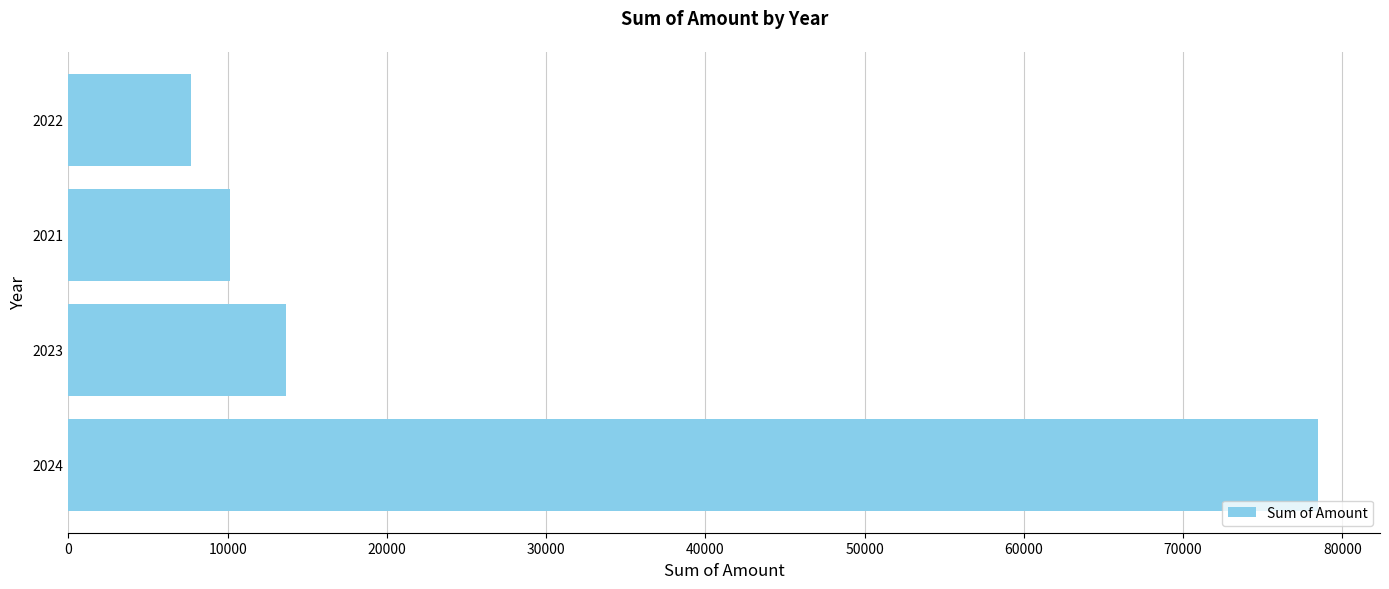

Reading bottom to top, what are all the values shown in this chart?

2024=78439.9	2023=13638.9	2021=10139.9	2022=7681.0